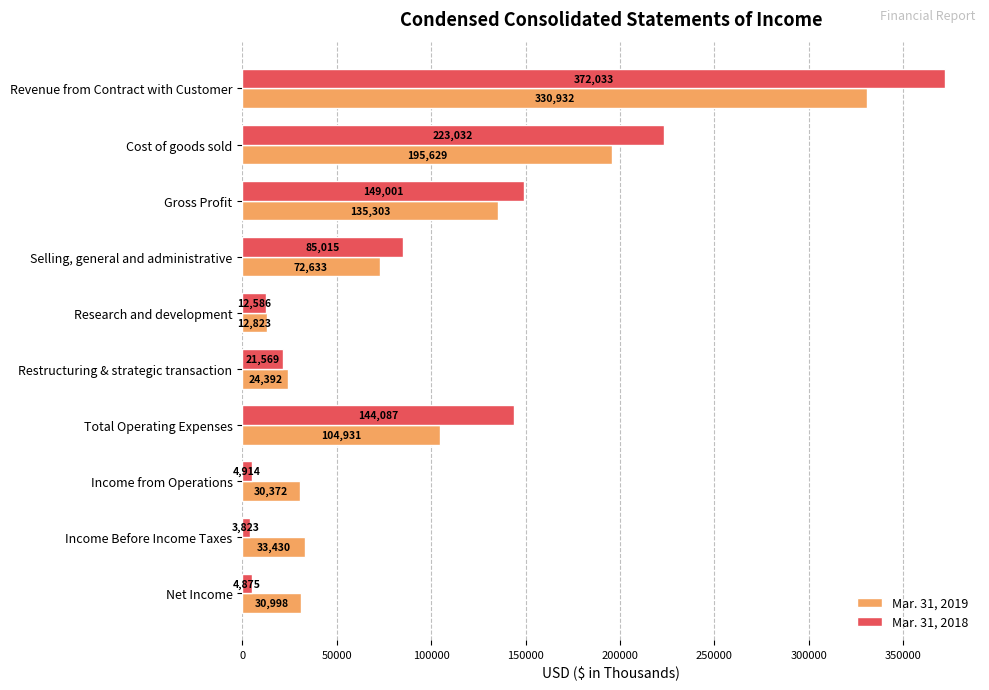

Between Revenue from Contract with Customer and Gross Profit, which series saw the biggest shift?

Mar. 31, 2018